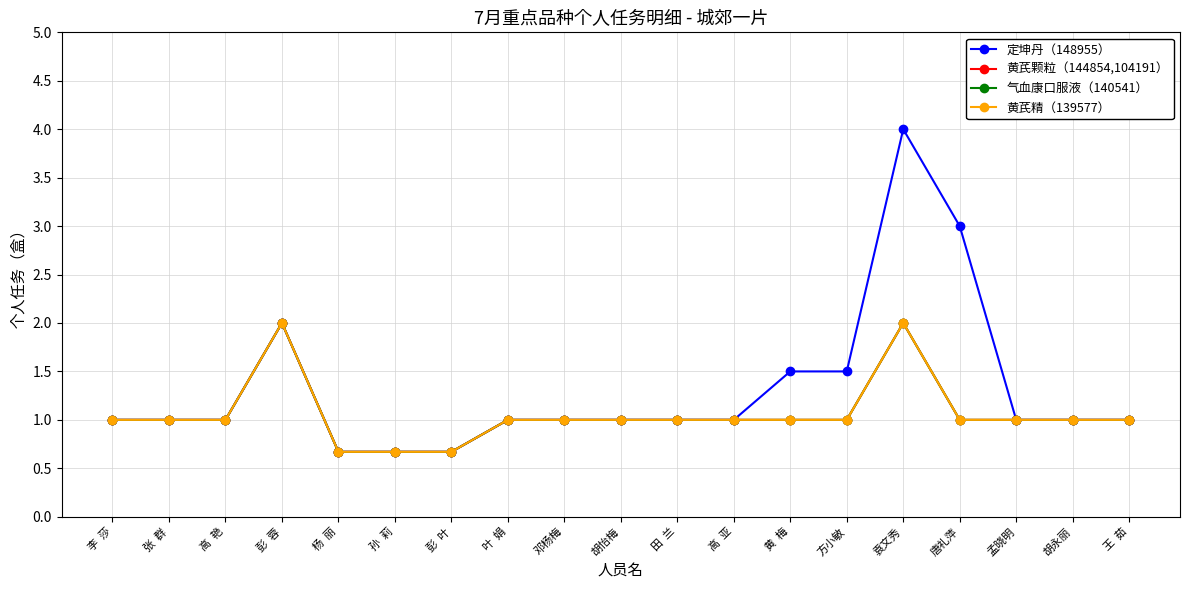

What is the sum of the 黄芪颗粒（144854,104191） values at 张  群 and 王  茹?

2.0